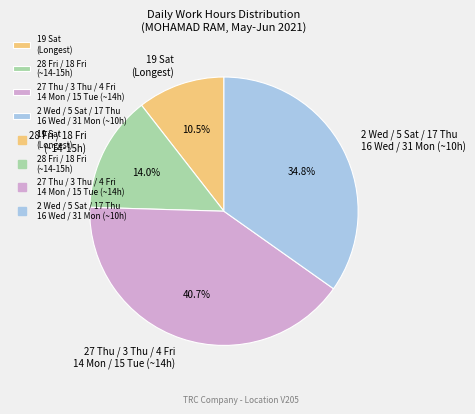

What is the ratio of the value at 27 Thu / 3 Thu / 4 Fri 14 Mon / 15 Tue (~14h) to the value at 28 Fri / 18 Fri (~14-15h)?

2.9